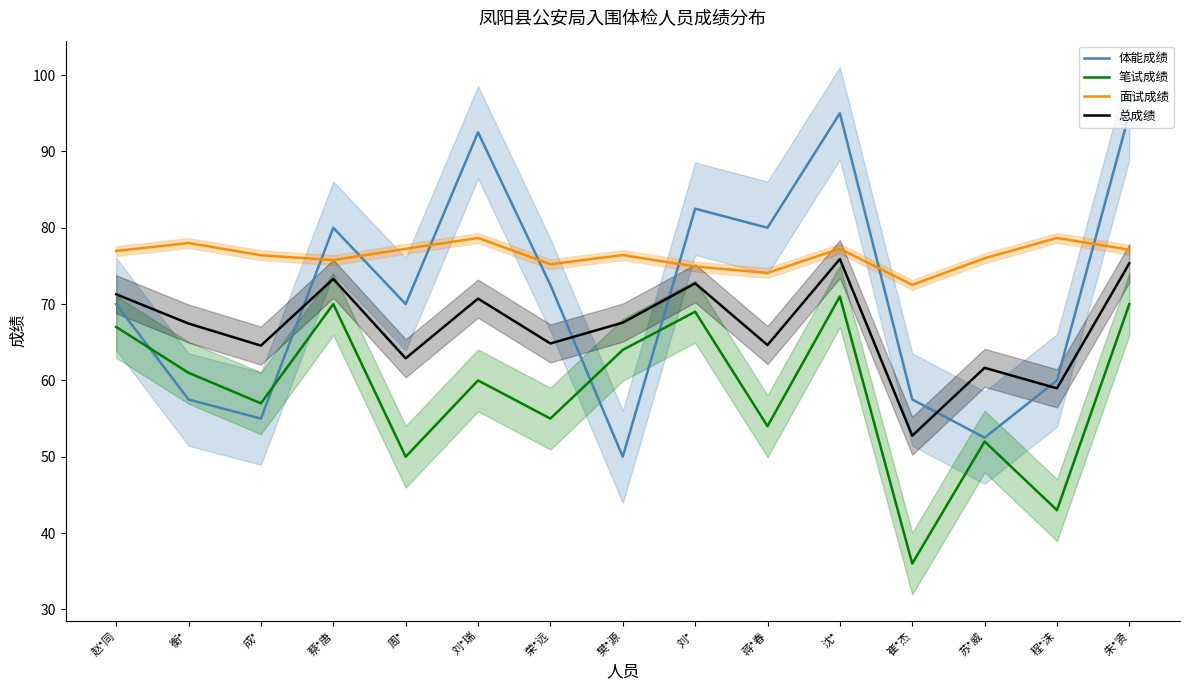

What is the value of the 总成绩 point at the 2nd from the left?

67.5